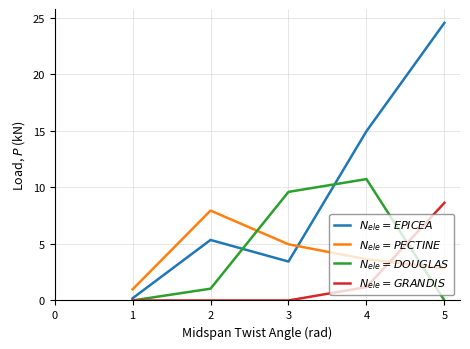

At which category does the chart reach its peak across all series?

5